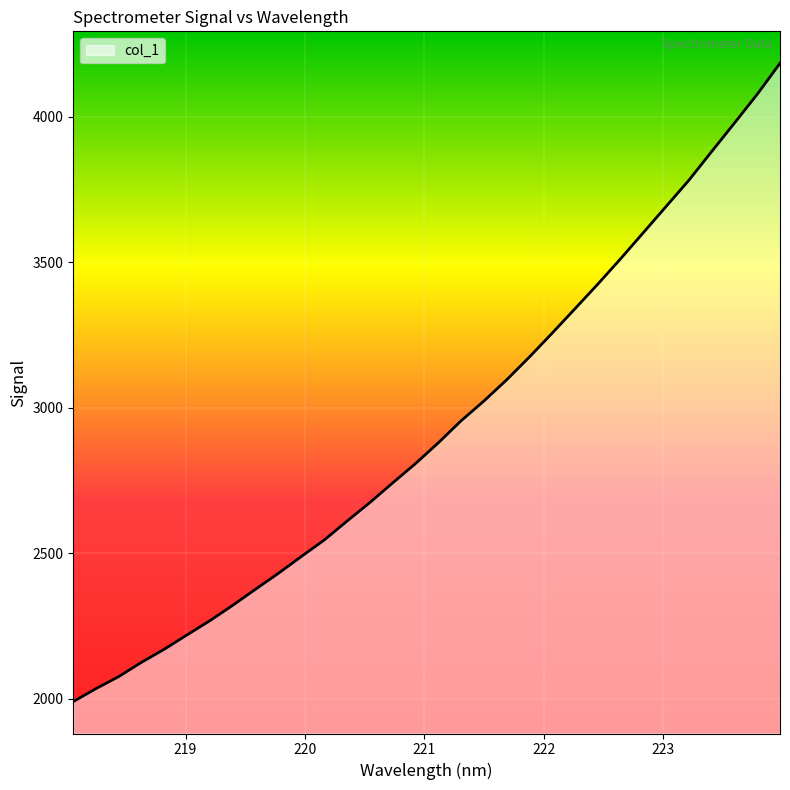

What is the difference between the maximum and minimum values?

2194.3